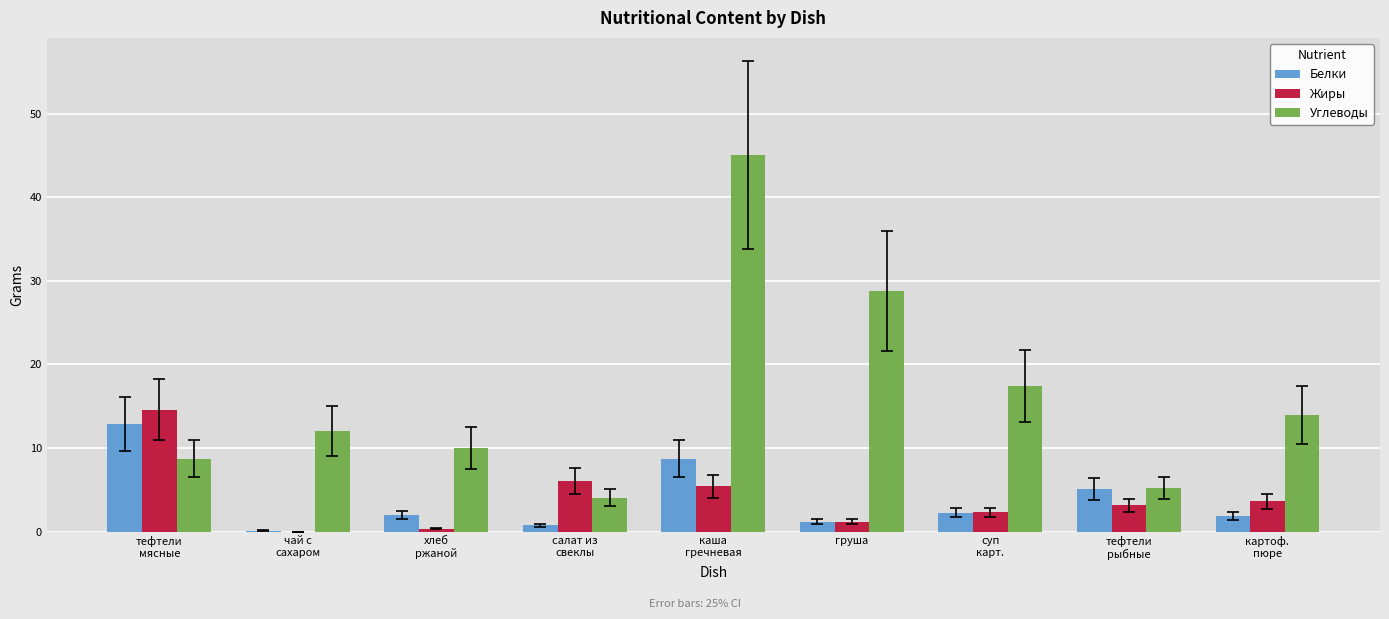

The Белки series shows 6.9 at тефтели
рыбные. True or false?

False